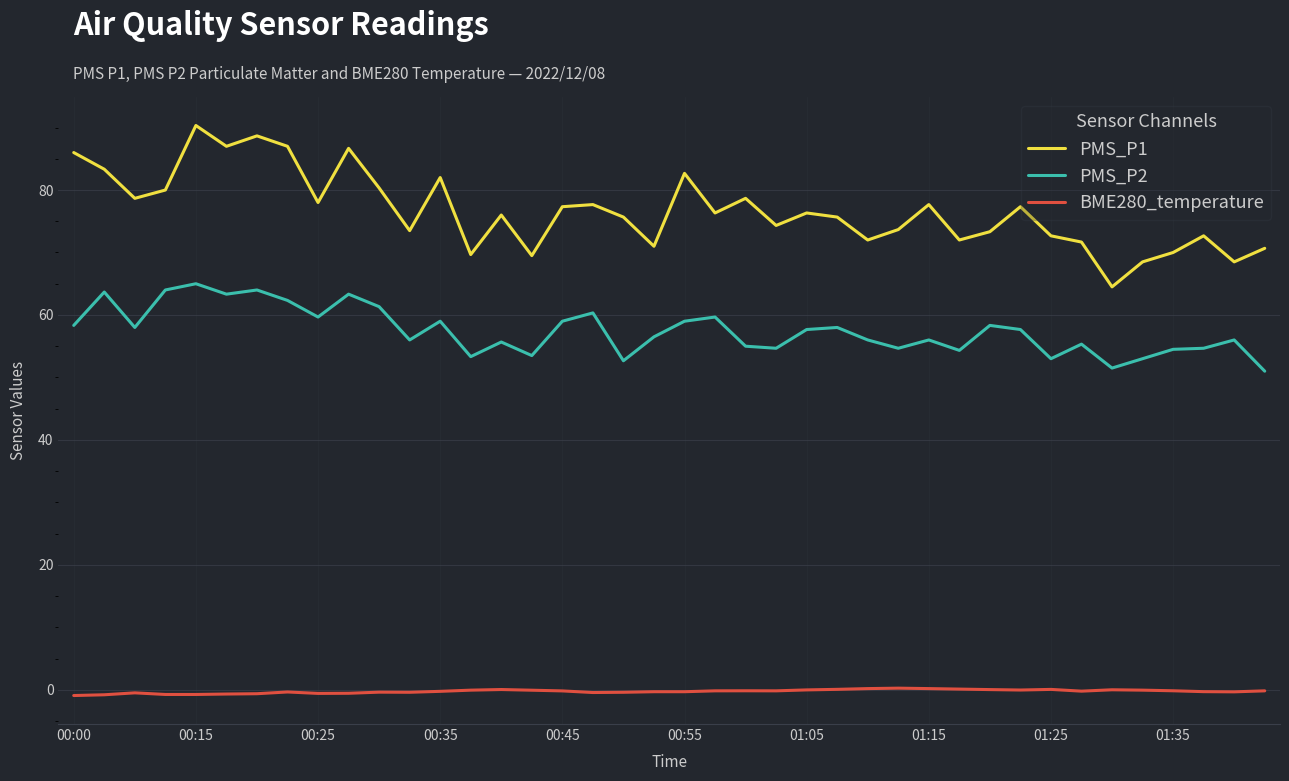

What is the difference between the maximum and minimum values in the PMS_P1 series?

25.8